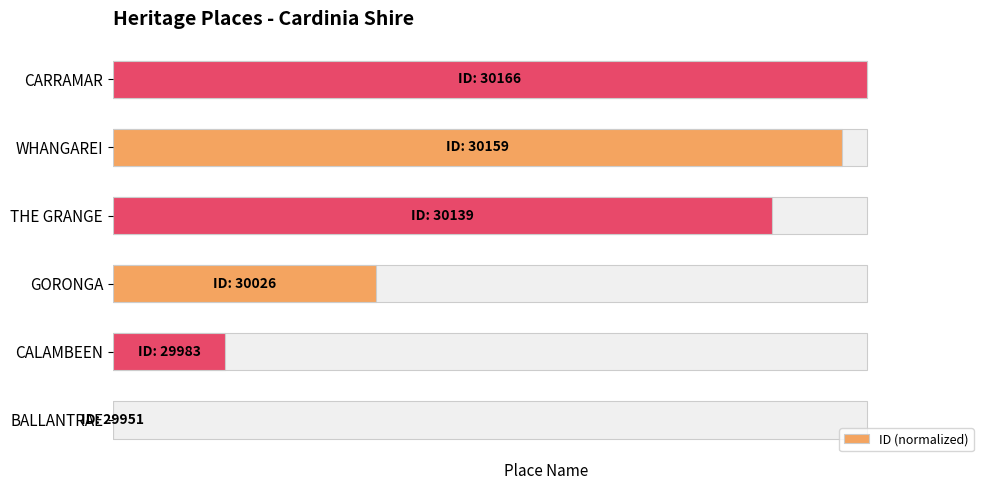

How many series are shown in this chart?

1